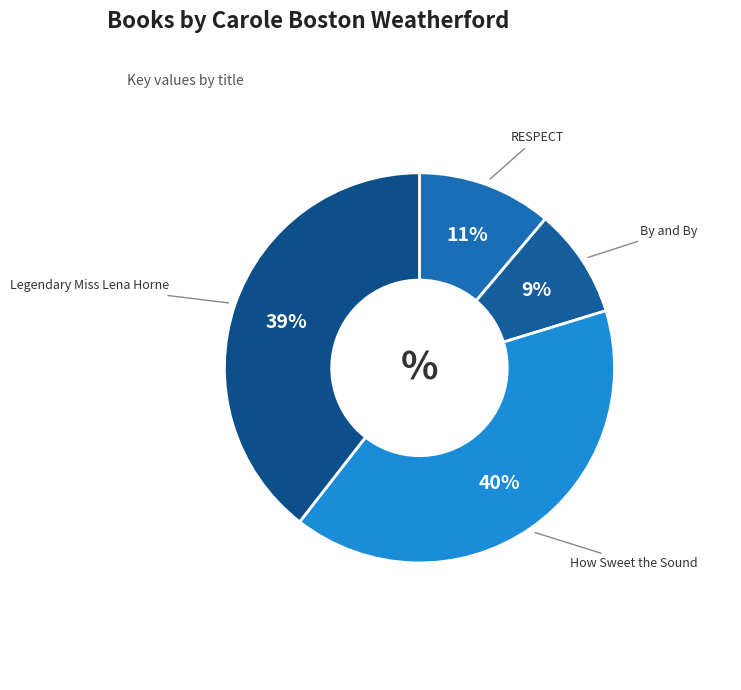

What percentage is the By and By slice, to the nearest percent?

9%